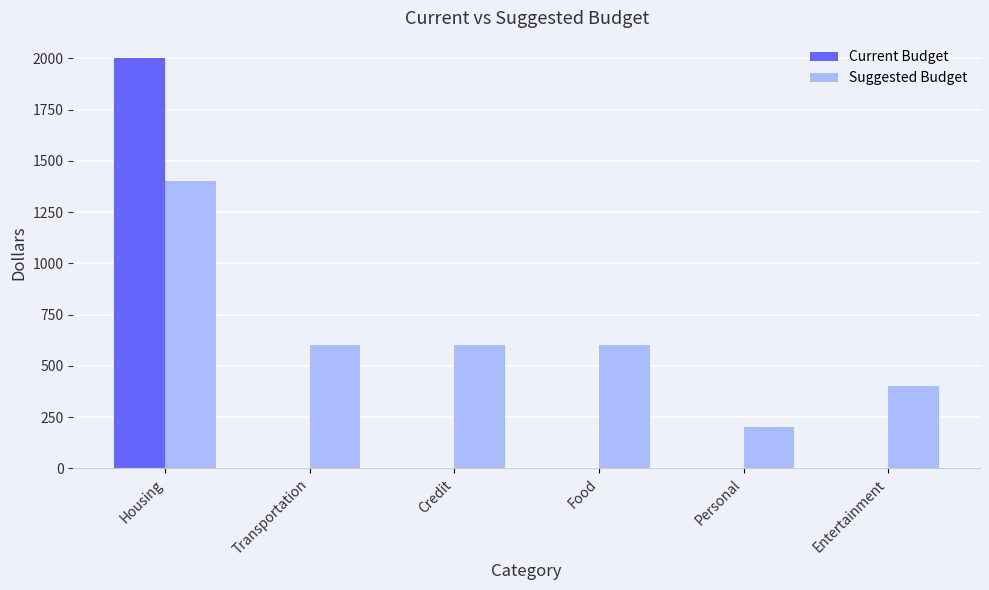

At which category does the chart reach its peak across all series?

Housing